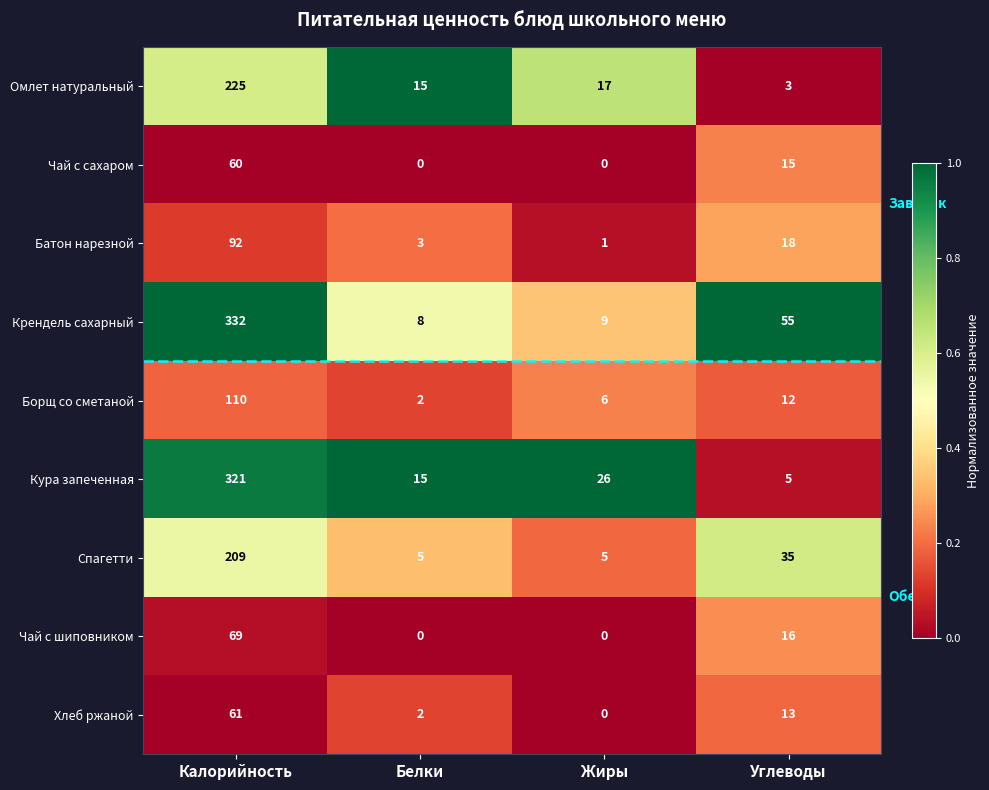

How many categories are shown in the chart?

4